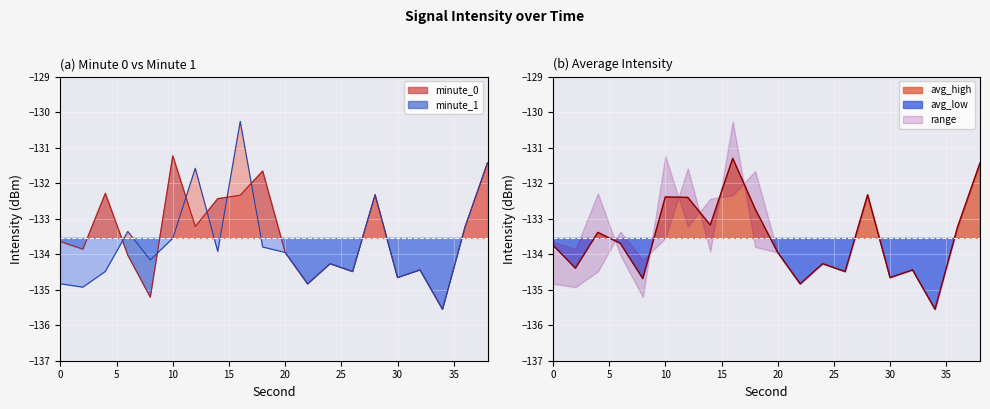

What is the value of the minute_1 point at the 15th from the left?

-132.3